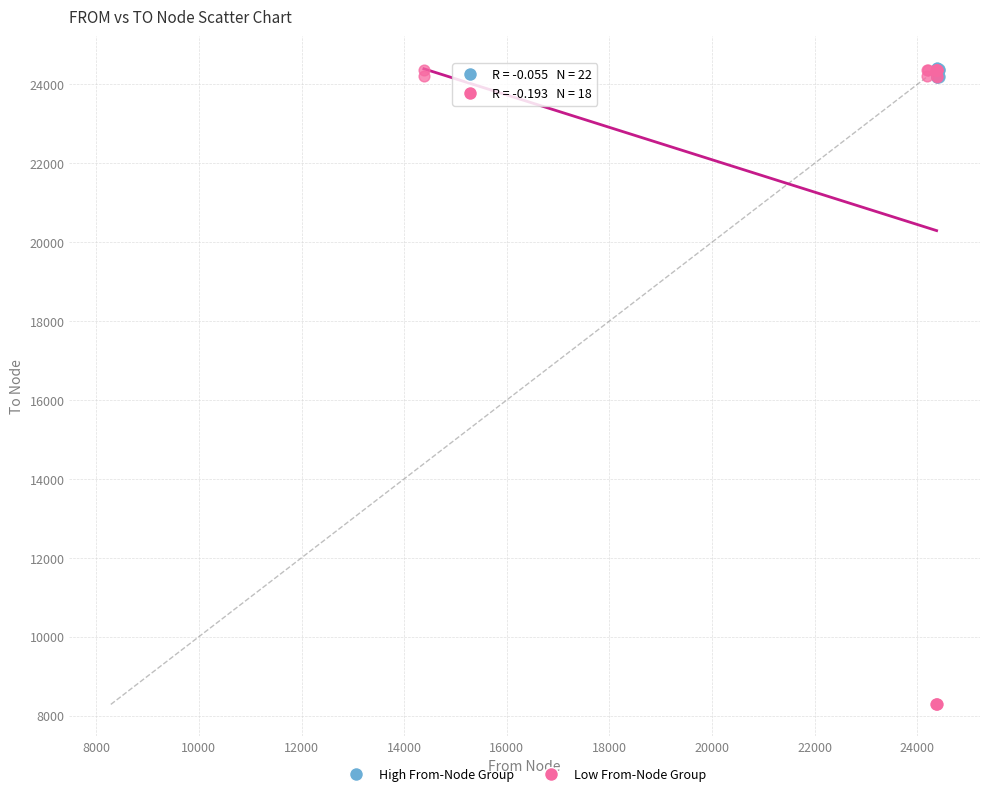

Which series contains the lowest Y value?

Low From-Node Group